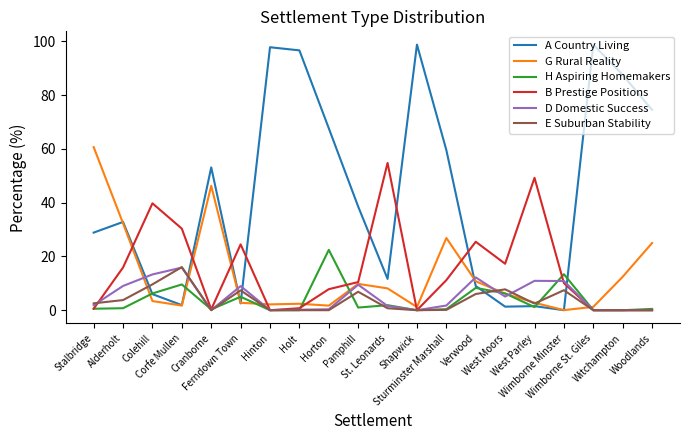

Which series has the widest spread of values?

A Country Living